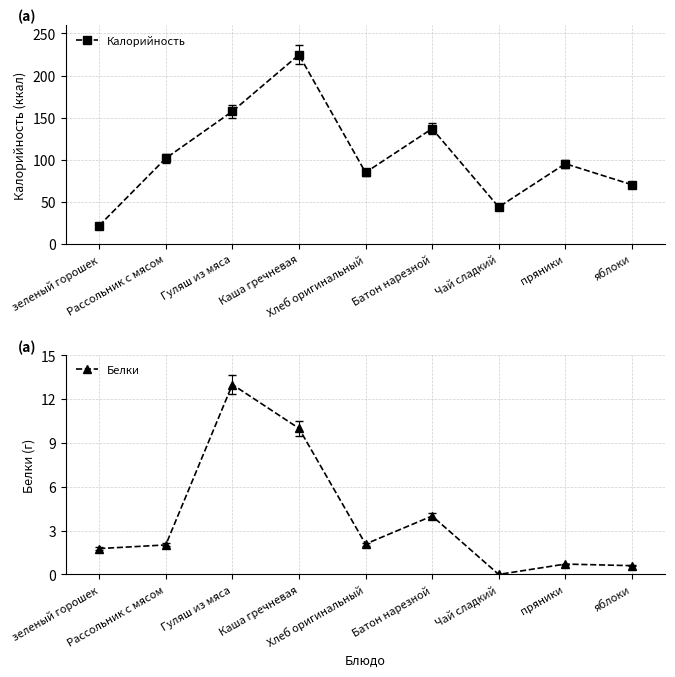

How many values in Белки are above zero?

8